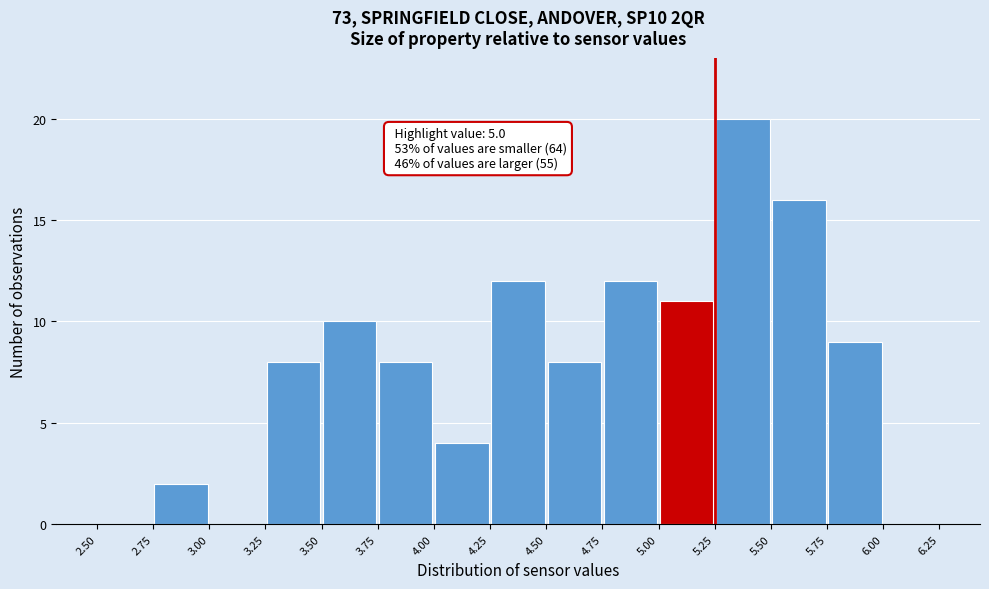

Which range on the x-axis has the tallest bar?

5.25 to 5.50